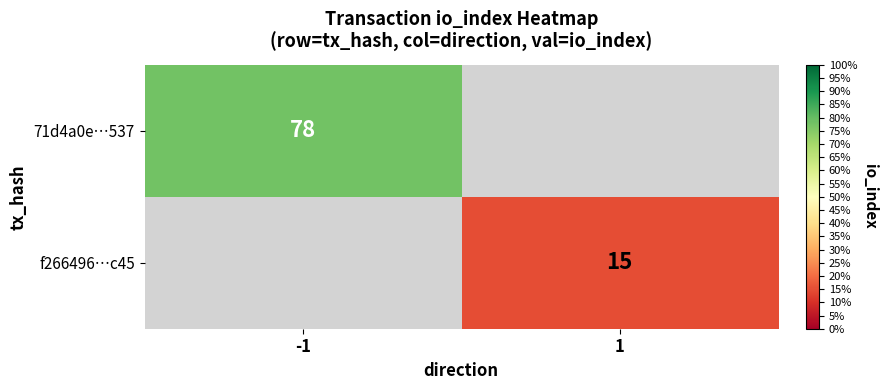

Is it true that 71d4a0e…537 equals 29 at -1?

False